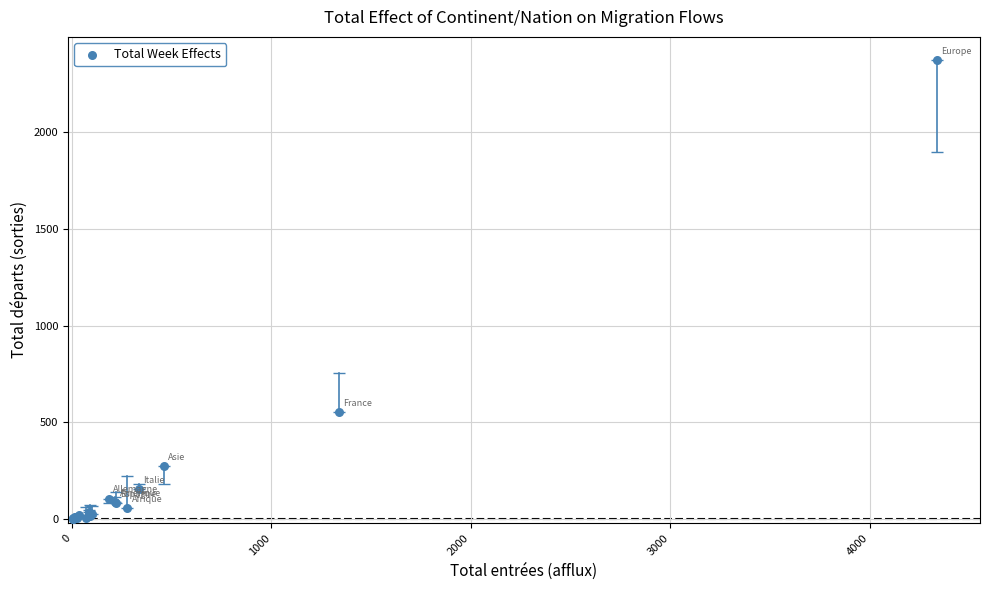

What Y value in the scatter plot is closest to 1186?

554